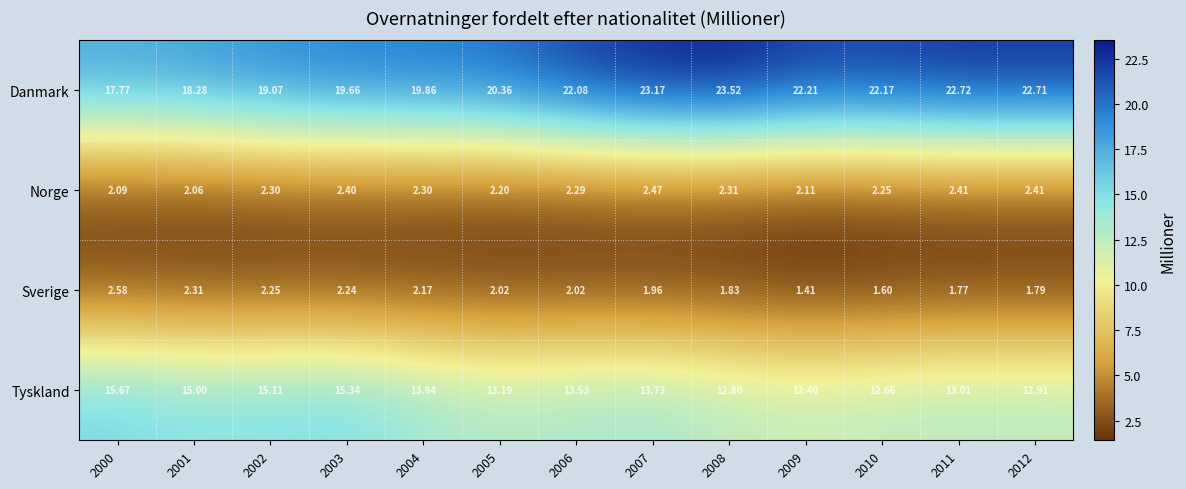

Which series has the widest spread of values?

Danmark